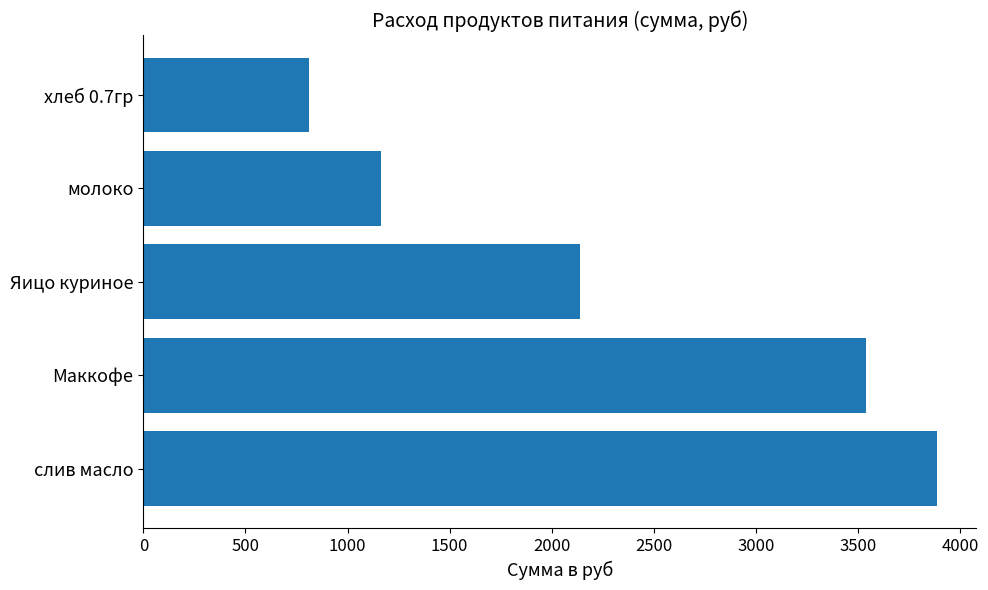

True or false: the data shows 3884.2 at слив масло.

True